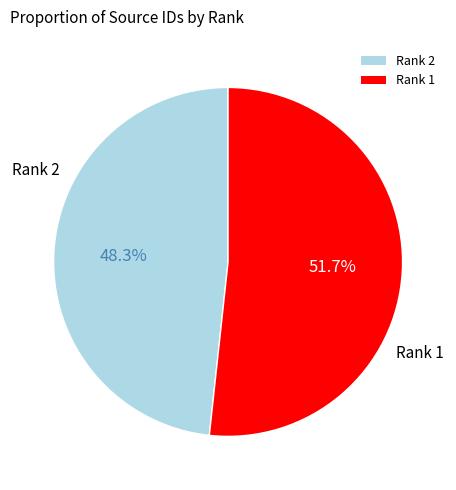

Is it true that Rank 1 is 43% of the pie?

False